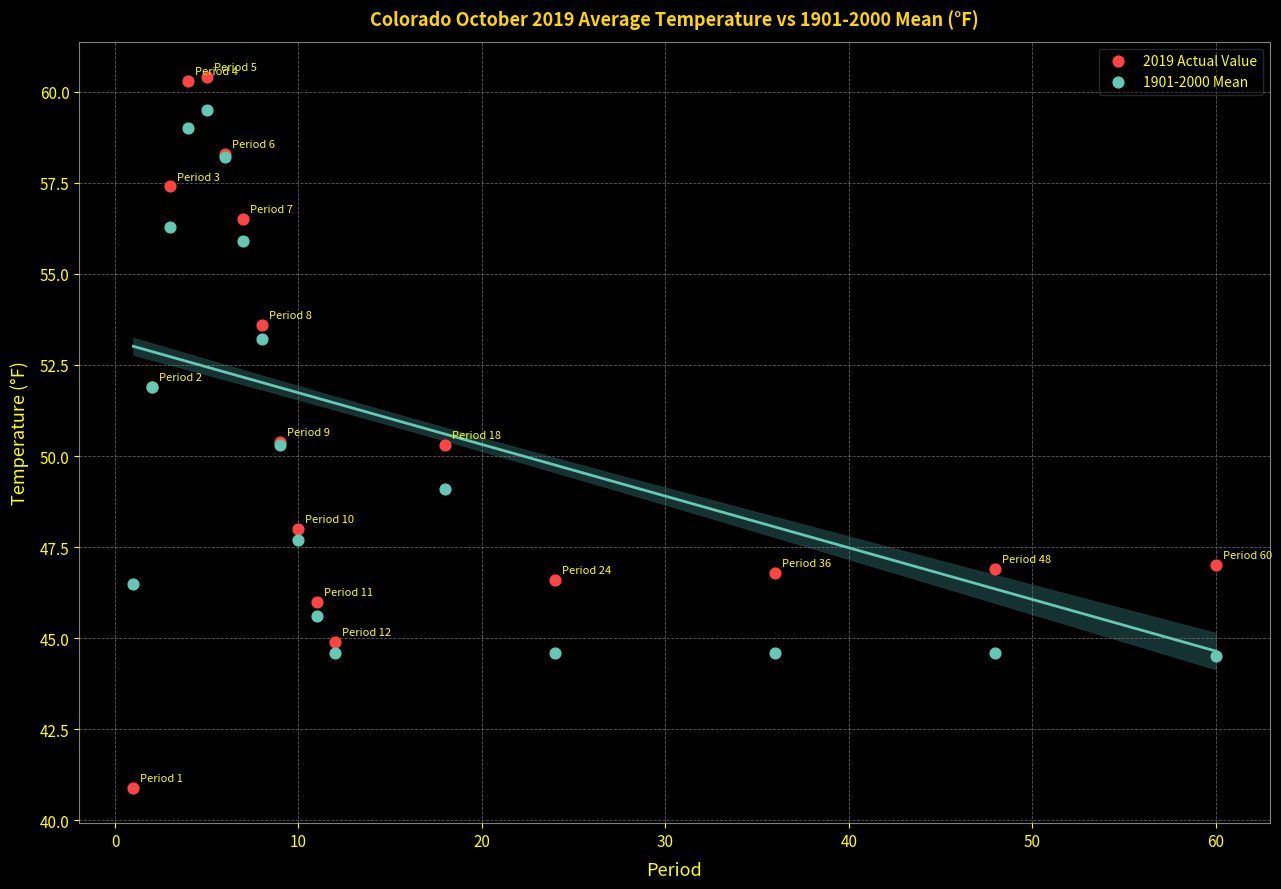

What are all the series names shown in the legend?

2019 Actual Value, 1901-2000 Mean